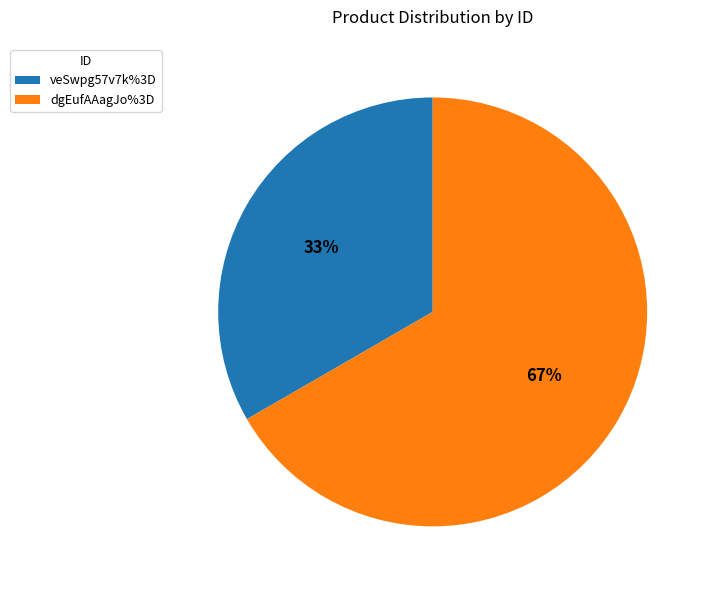

To the nearest percent, what portion does veSwpg57v7k%3D represent?

33%